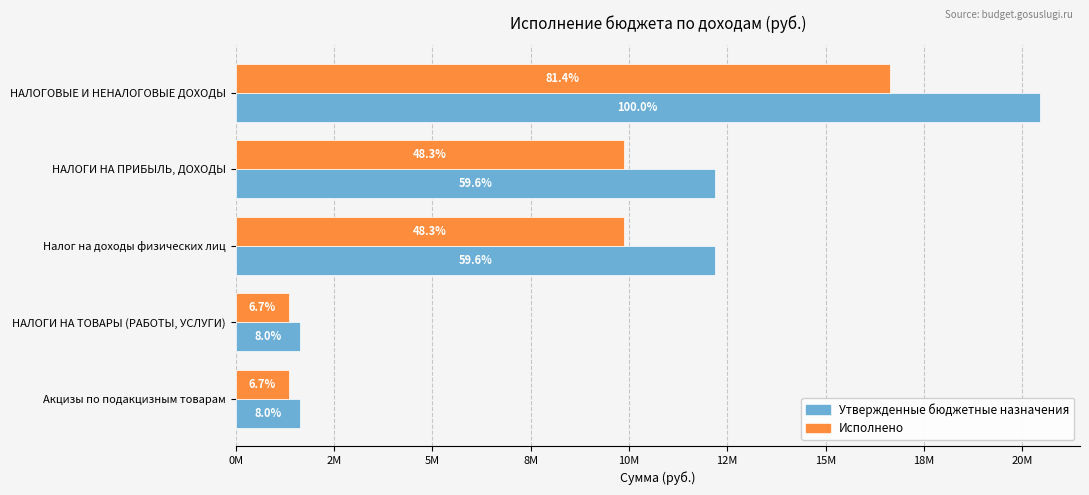

What are all the series names shown in the legend?

Утвержденные бюджетные назначения, Исполнено